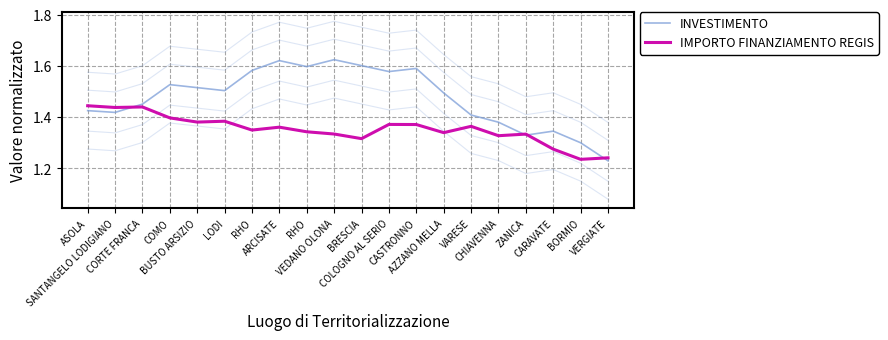

In IMPORTO FINANZIAMENTO REGIS, how many points are higher than both neighbors (excluding endpoints)?

6